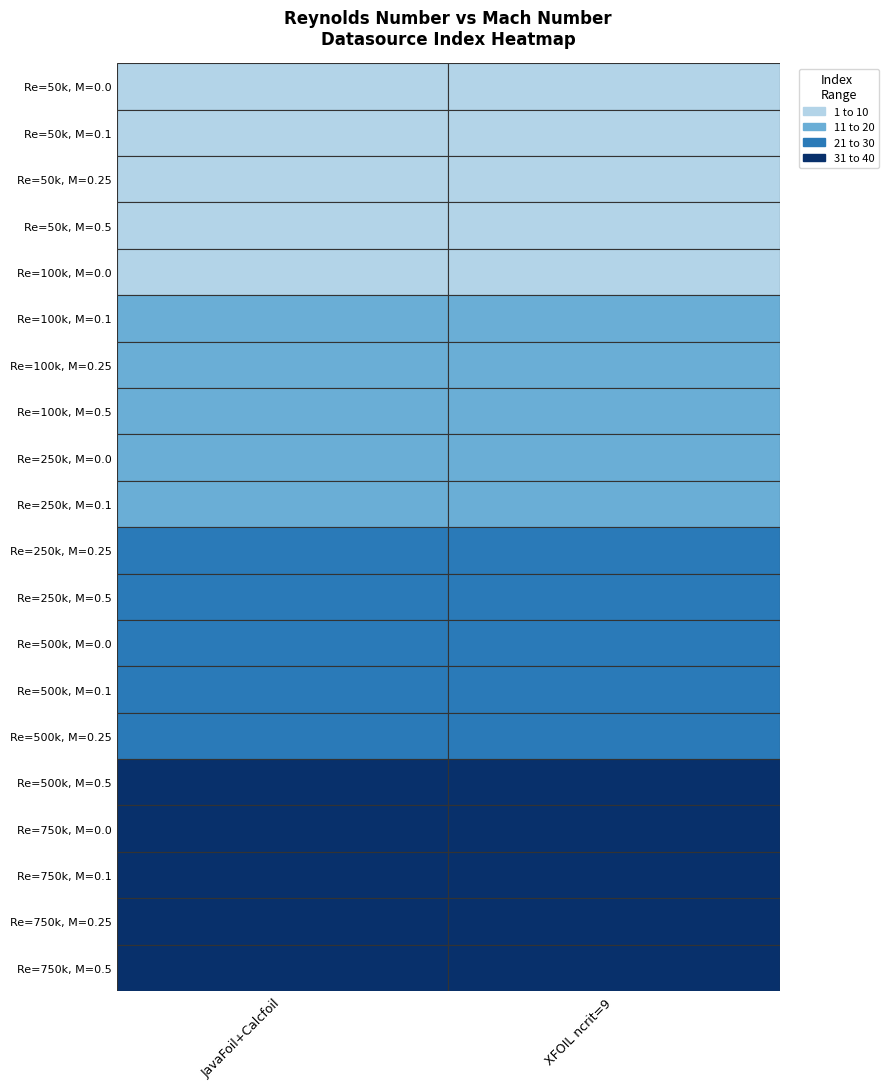

Where is XFOIL ncrit=9 nearest to the value 21?

250000_0.1